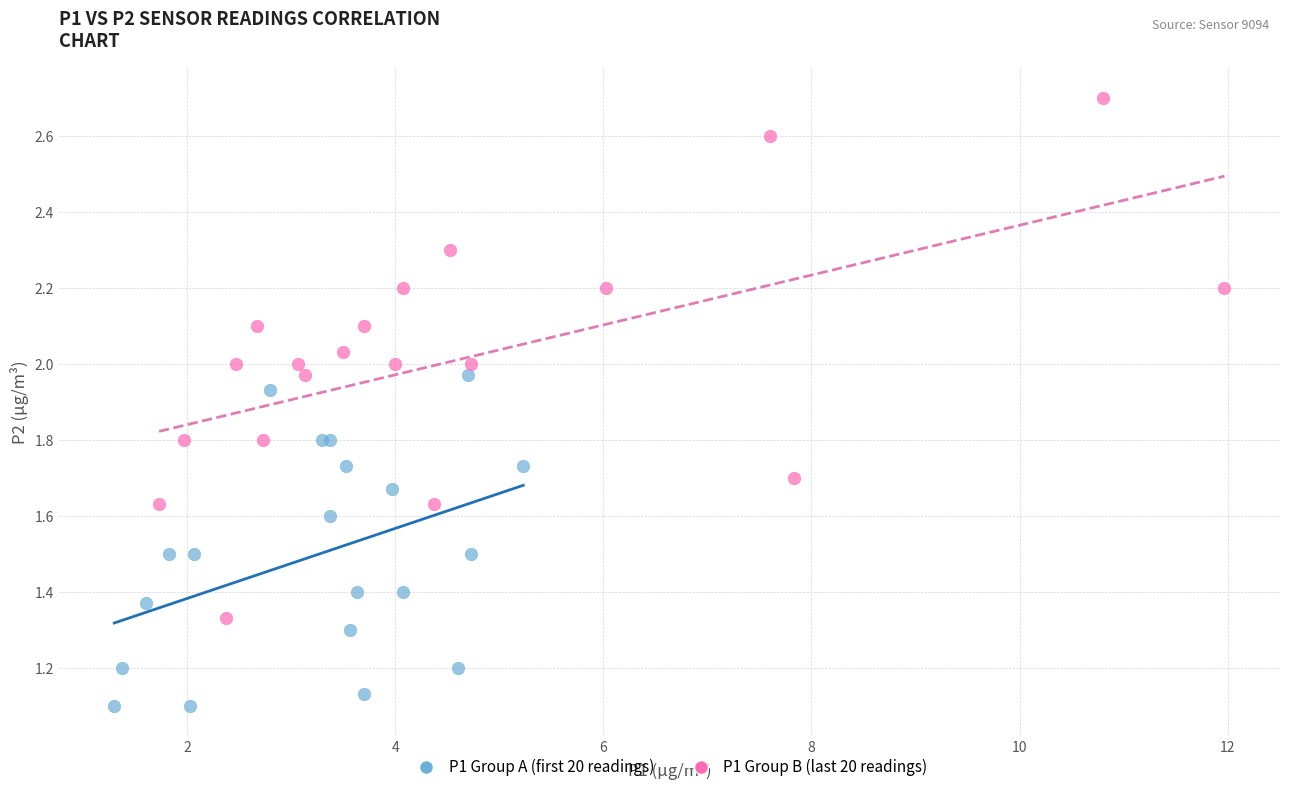

Which series reaches the minimum Y coordinate?

P1 Group A (first 20 readings)